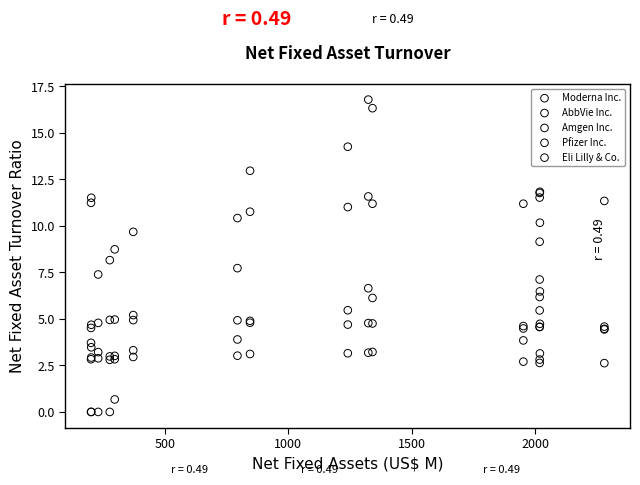

Which series reaches the maximum Y coordinate?

Moderna Inc.